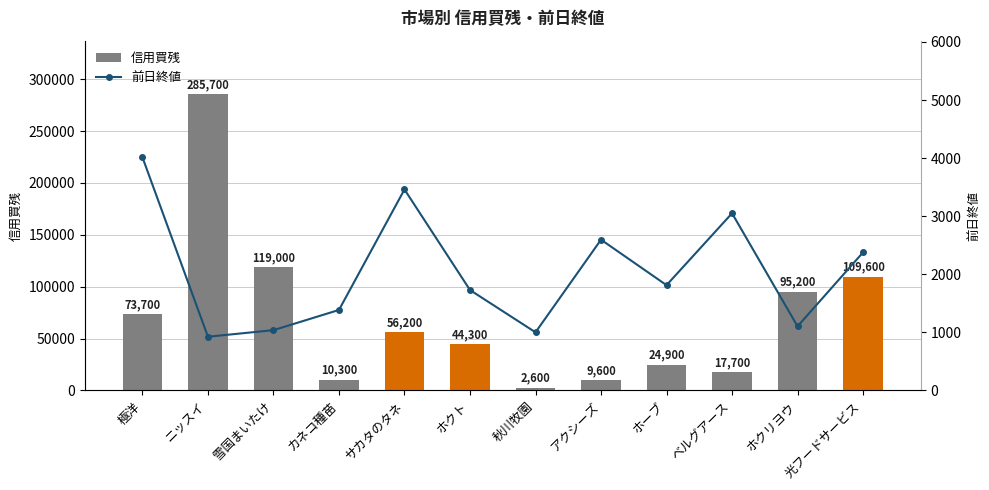

What is the difference between the maximum and second lowest values in the 前日終値 series?

3015.0